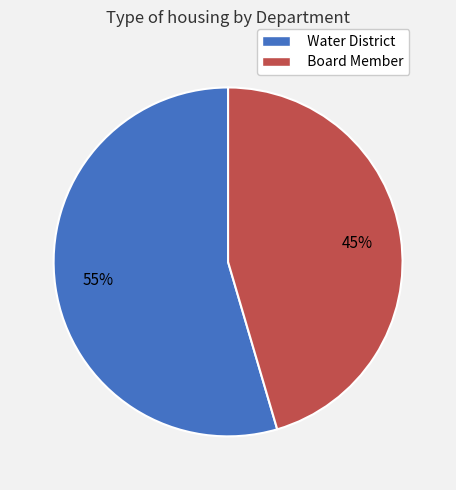

Which has a higher value, Board Member or Water District?

Water District